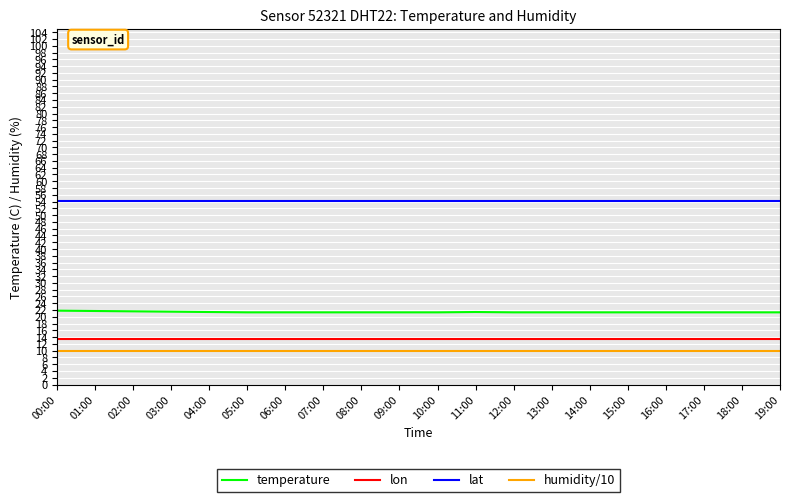

What is the maximum value shown in the chart?

54.1